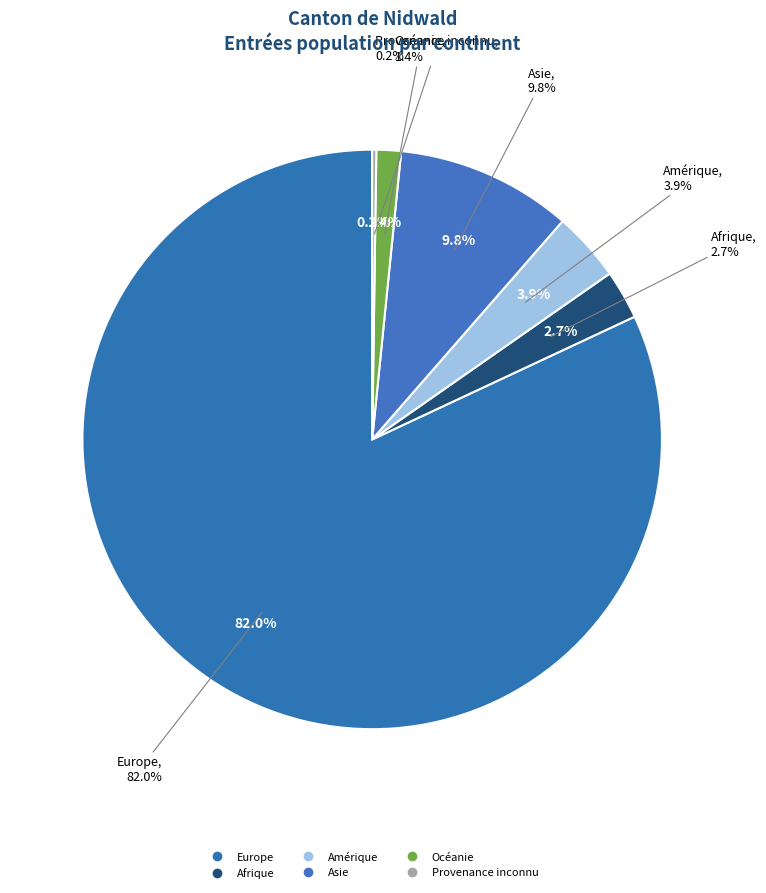

Does Europe account for over 50% of the chart?

Yes